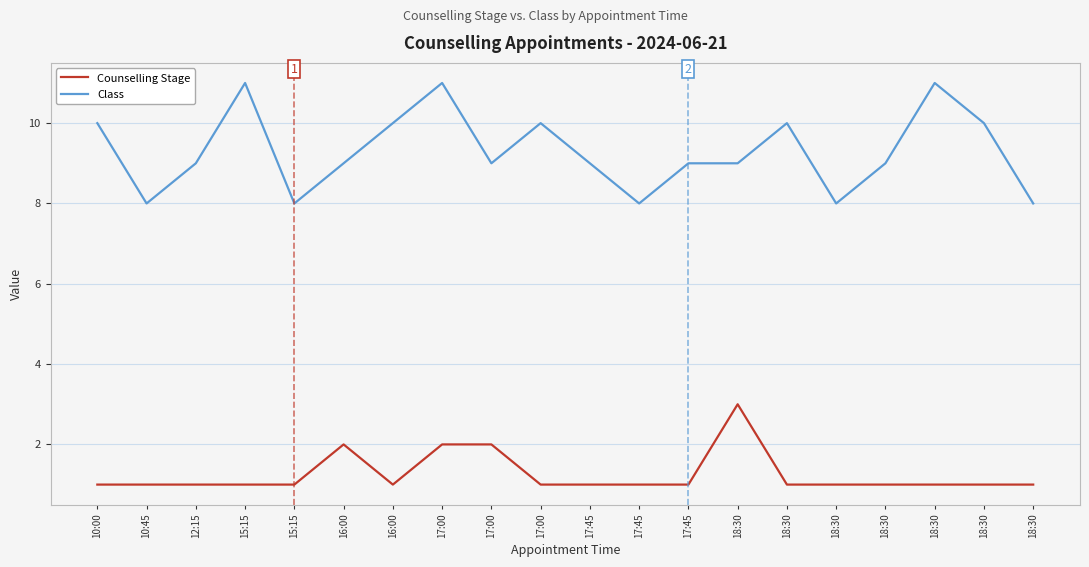

What are all the series names shown in the legend?

Counselling Stage, Class